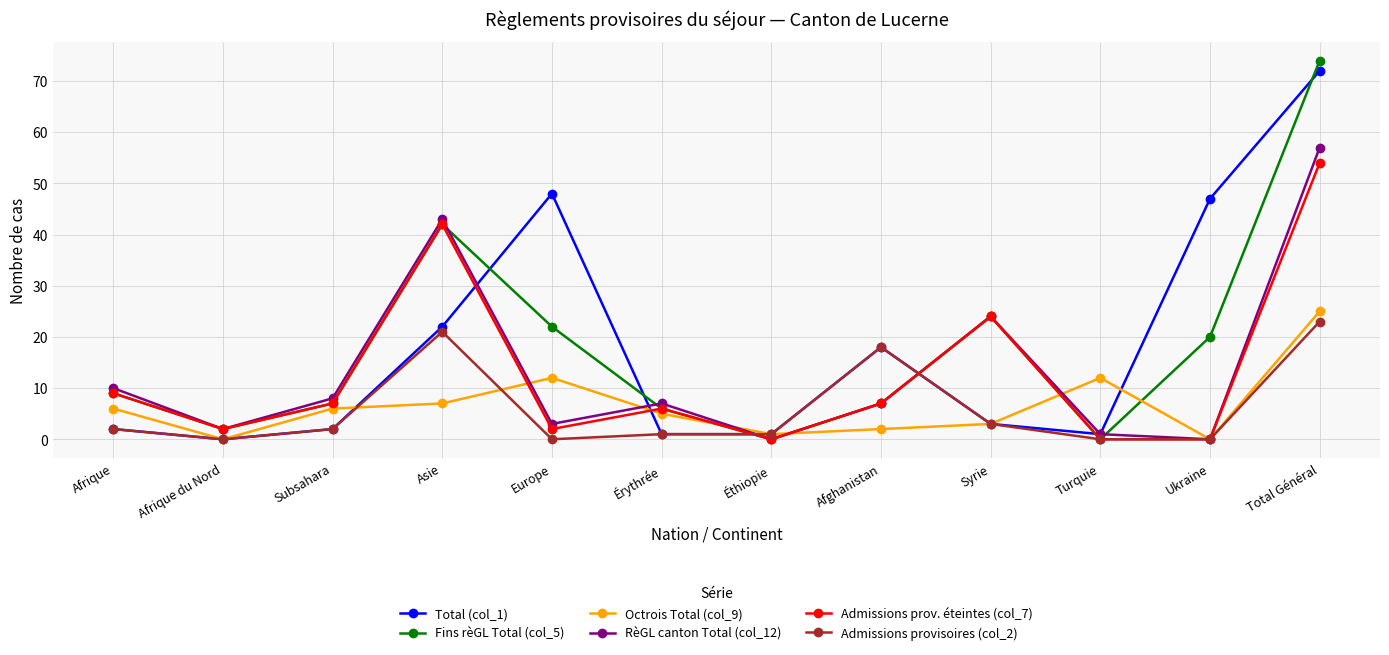

At which category does Total (col_1) reach its first local valley?

Afrique du Nord